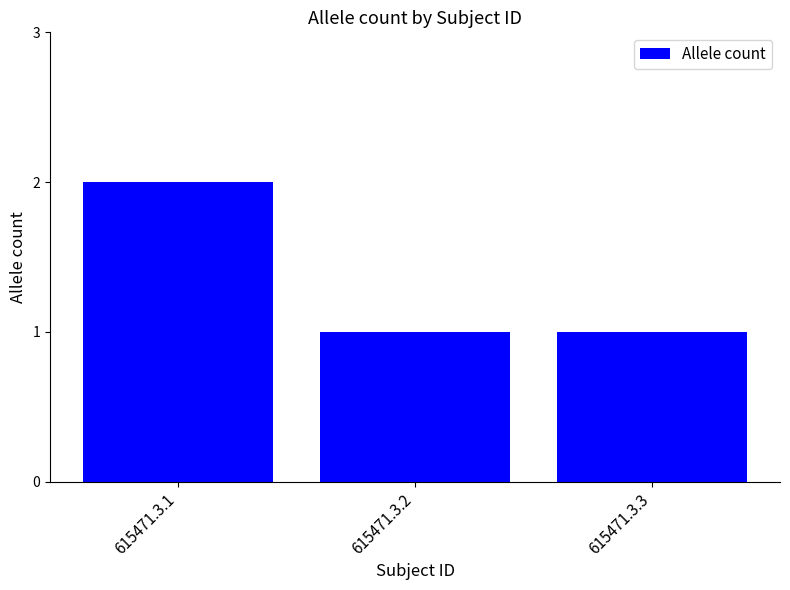

How many bars are there in total?

3